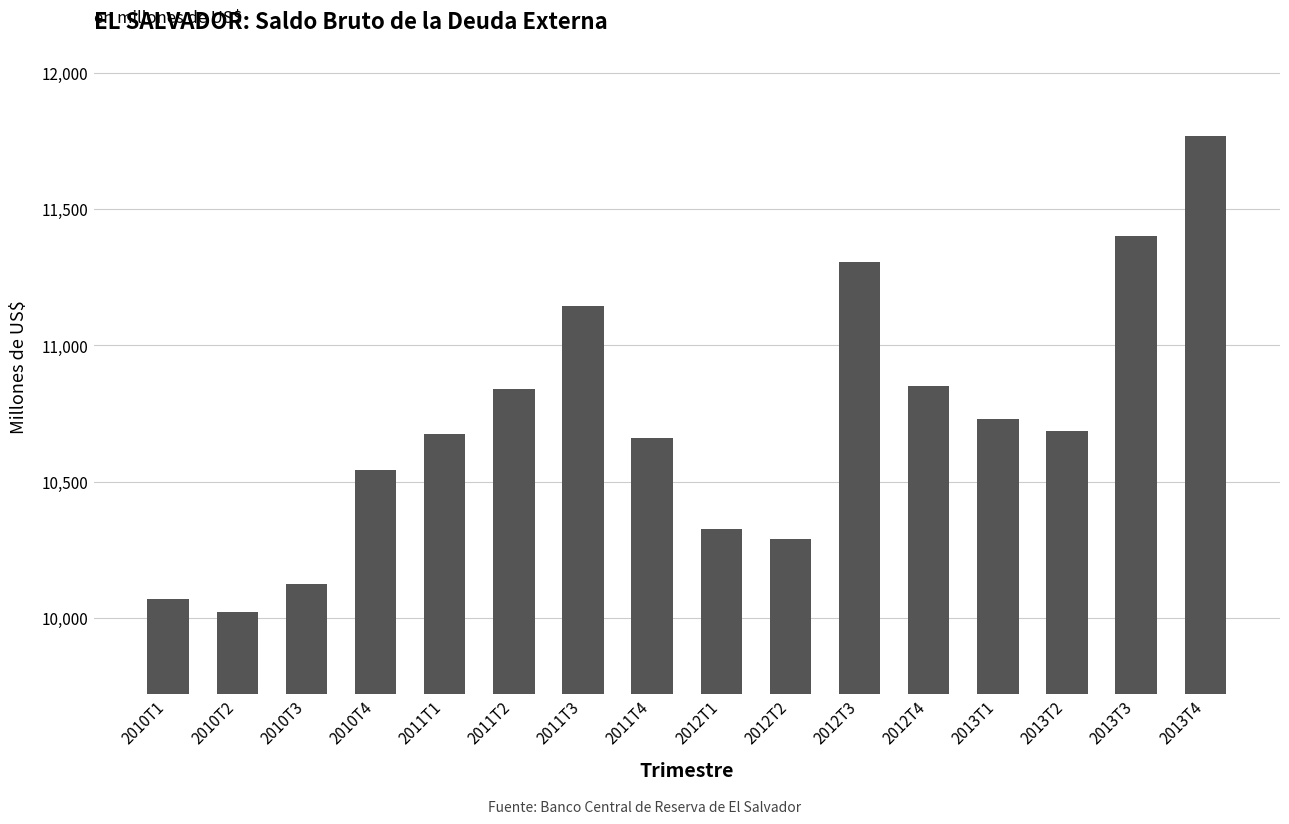

Is it true that the value at 2011T4 is 14855.3?

False